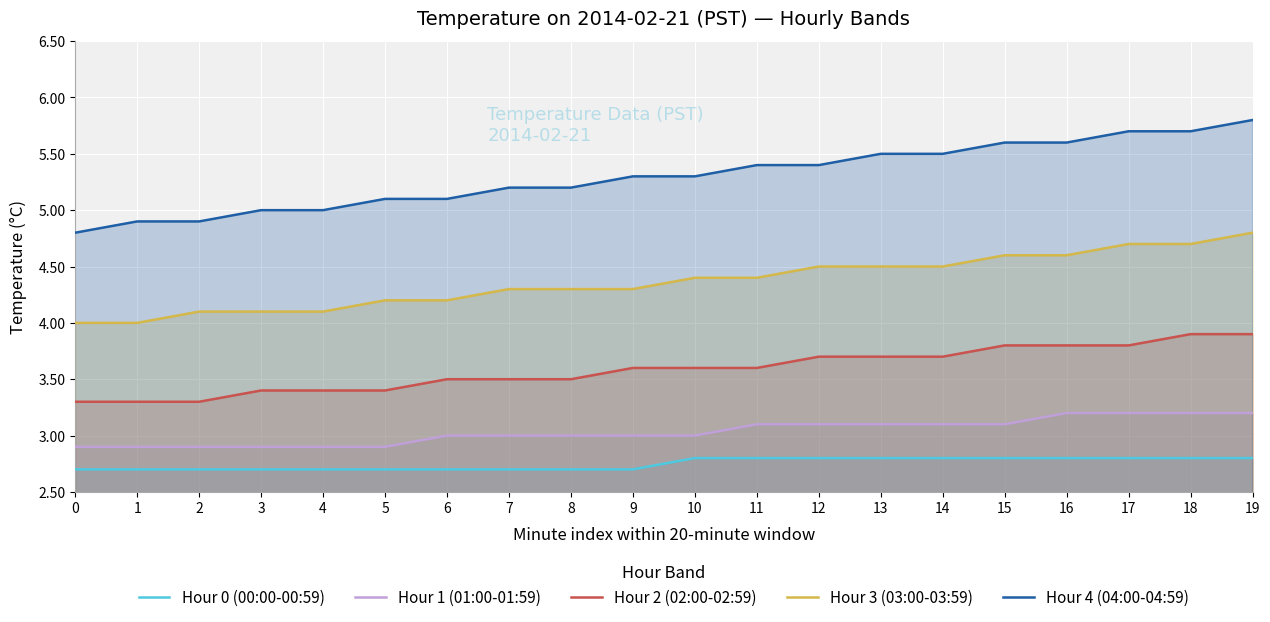

At how many categories does at least one series exceed 4?

20